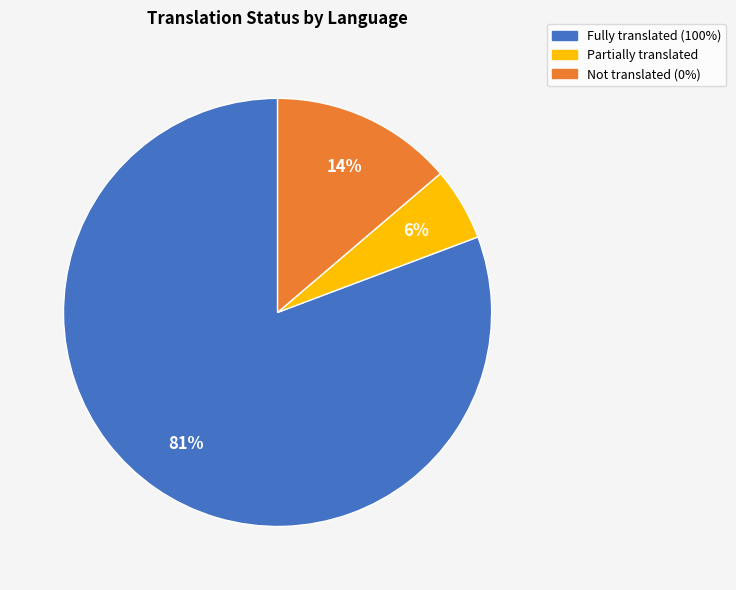

Is there a majority slice in this chart?

Yes